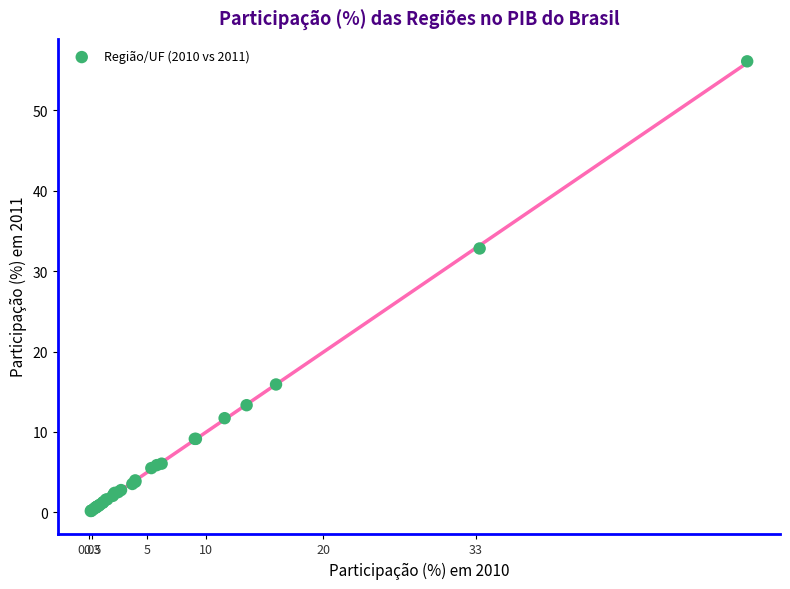

What Y value in the scatter plot is closest to 28?

32.8